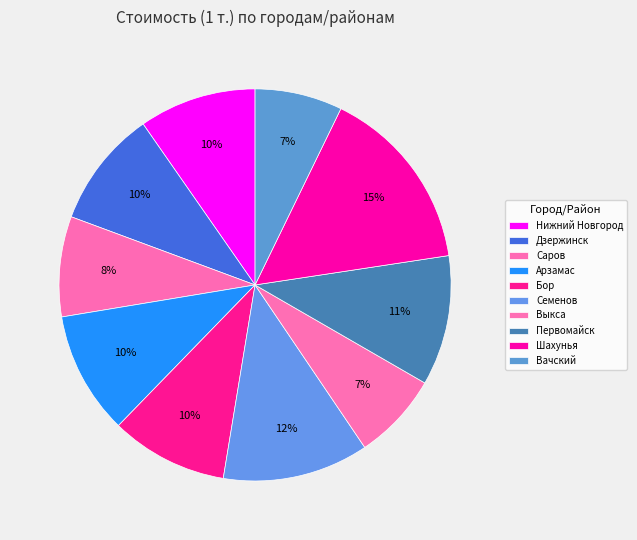

How many slices are in this pie chart?

10